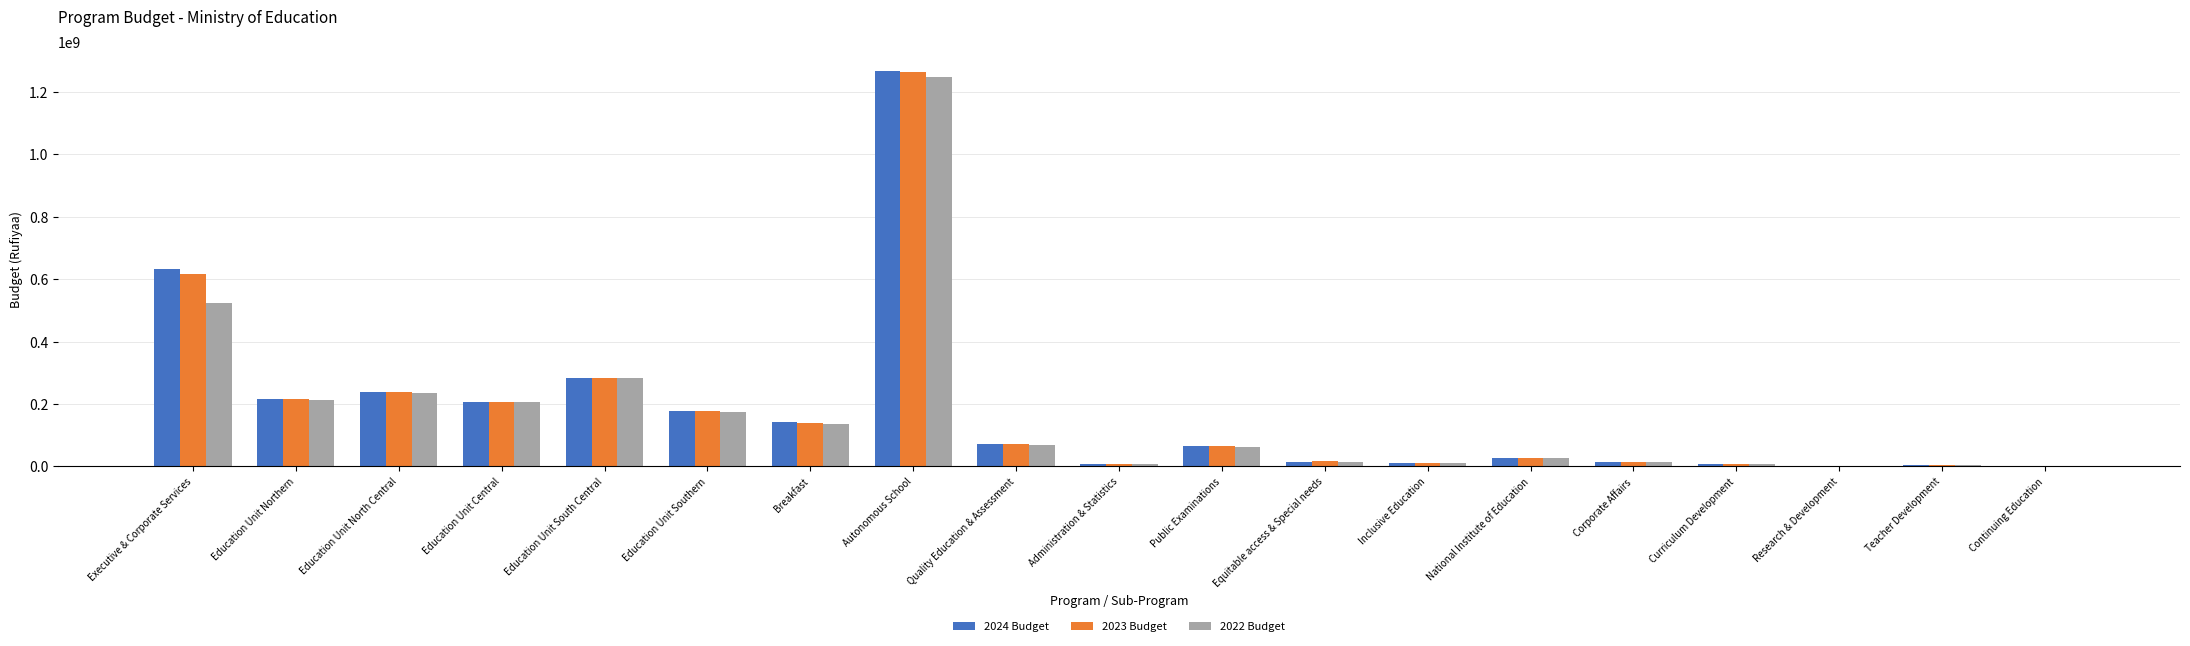

True or false: 2024 Budget has a value of 1266009806 at Autonomous School.

True